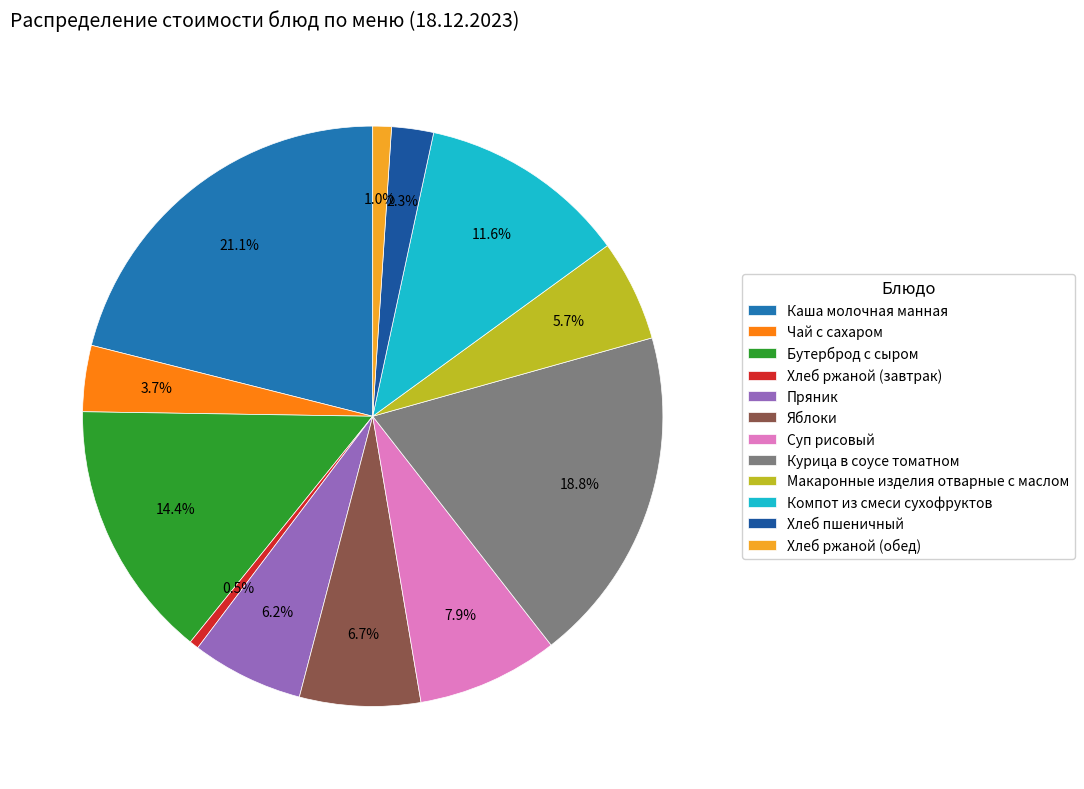

What portion of the pie excludes Макаронные изделия отварные с маслом?

94.3%